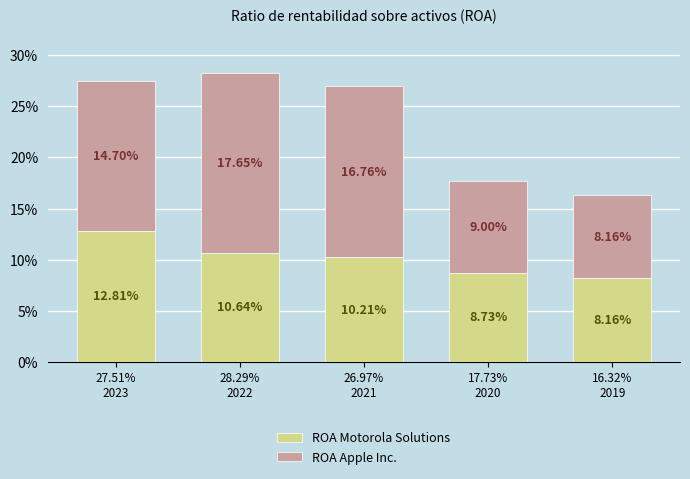

Are the bars grouped side by side (vs. stacked)?

No